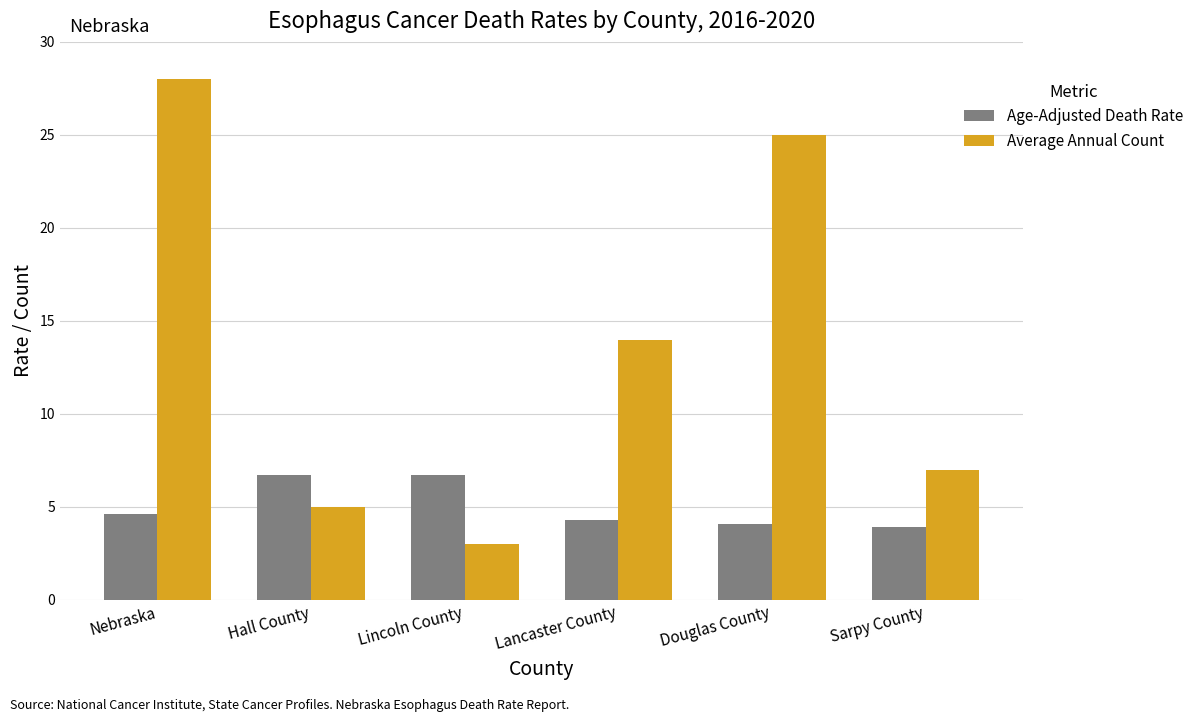

True or false: Average Annual Count has a value of 3.9 at Lincoln County.

False